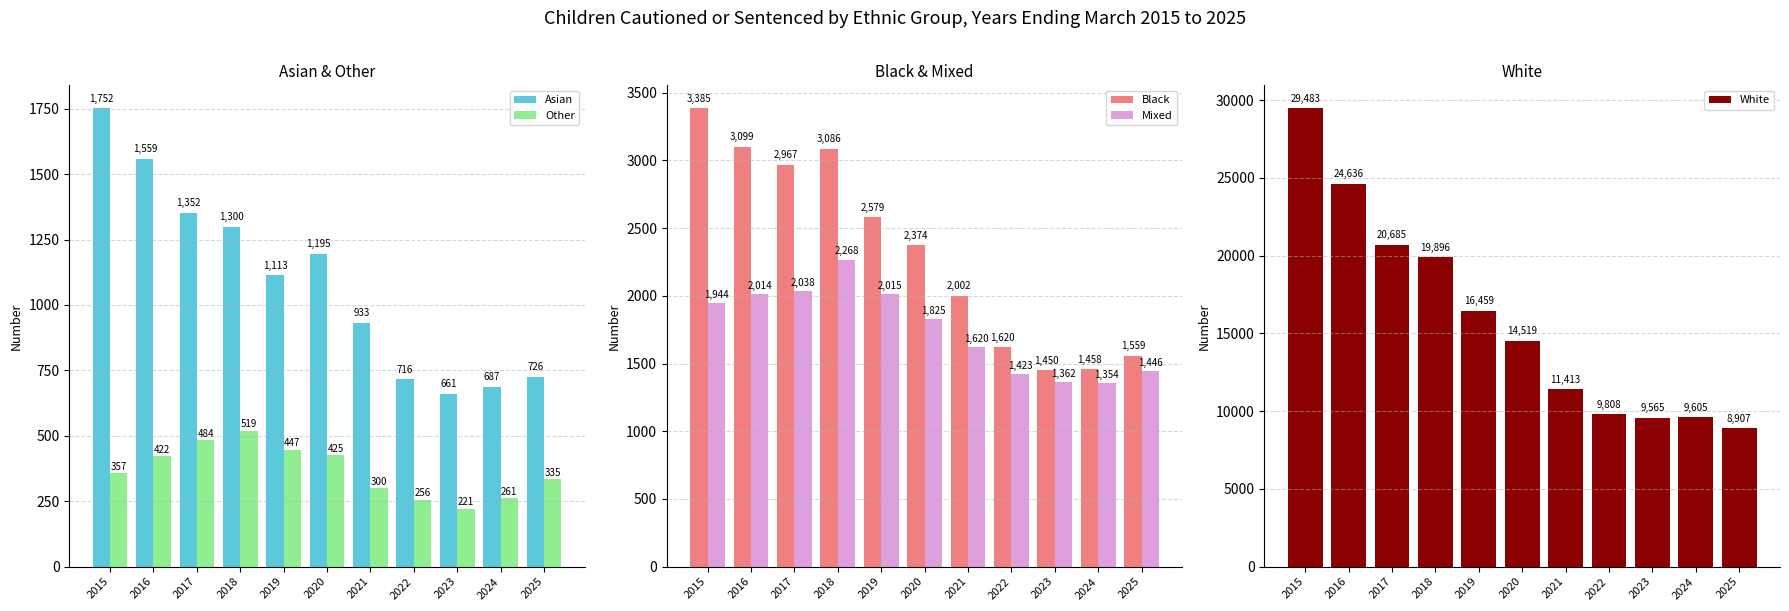

Where is Asian nearest to the value 1206?

2020